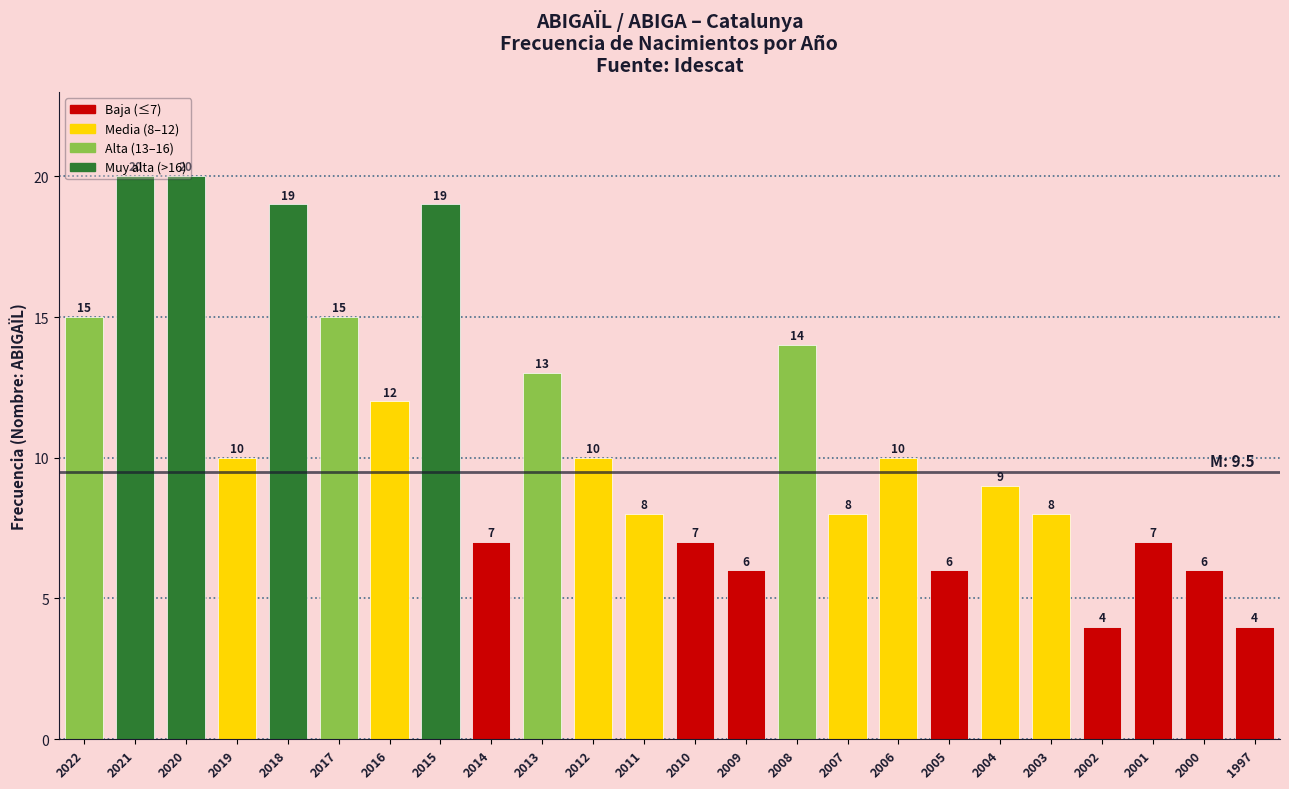

Is it true that the value at 2020 is 20?

True